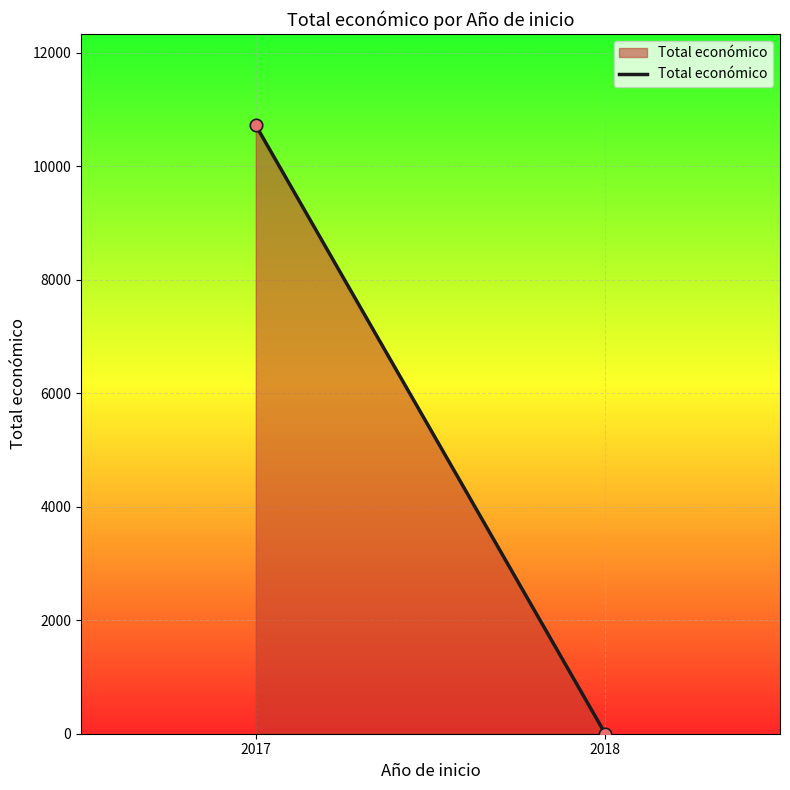

What is the average X value?

2018